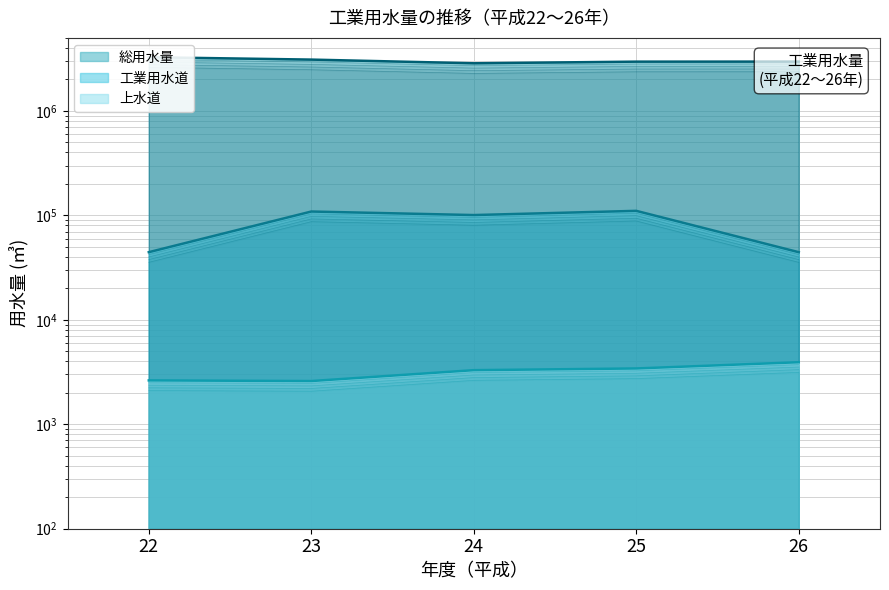

Rank the series by their maximum value, from highest to lowest.

総用水量, 工業用水道, 上水道